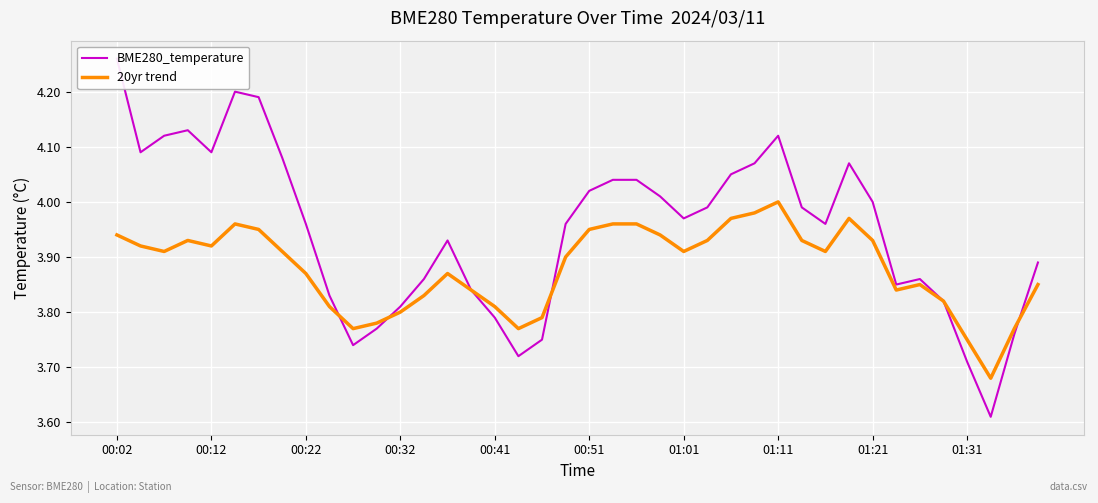

Does the chart display data point markers on the line(s)?

No